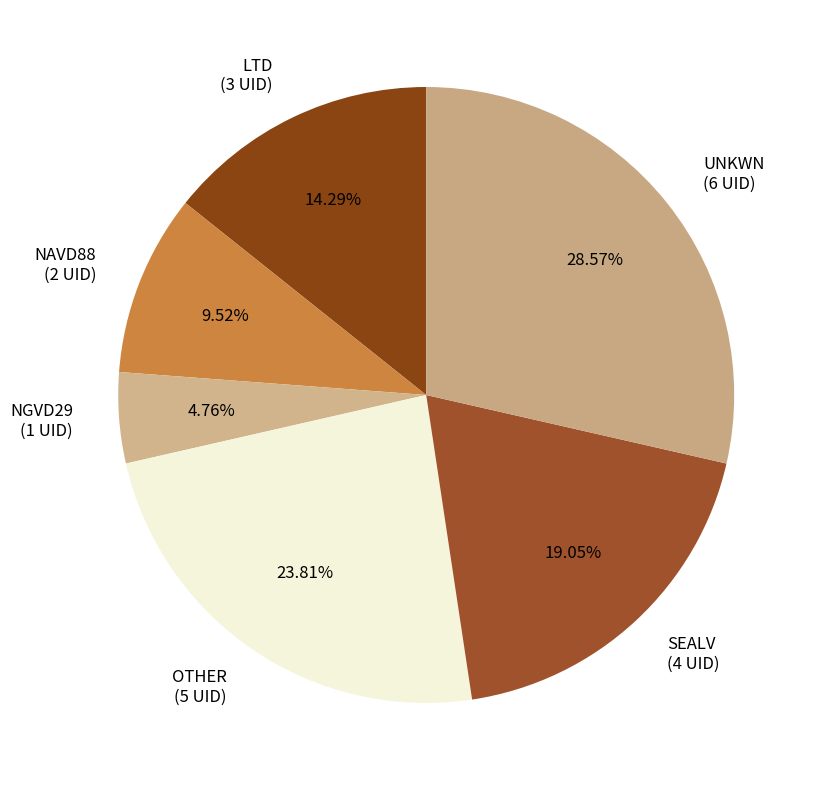

What percentage is the NAVD88 slice, to the nearest percent?

10%